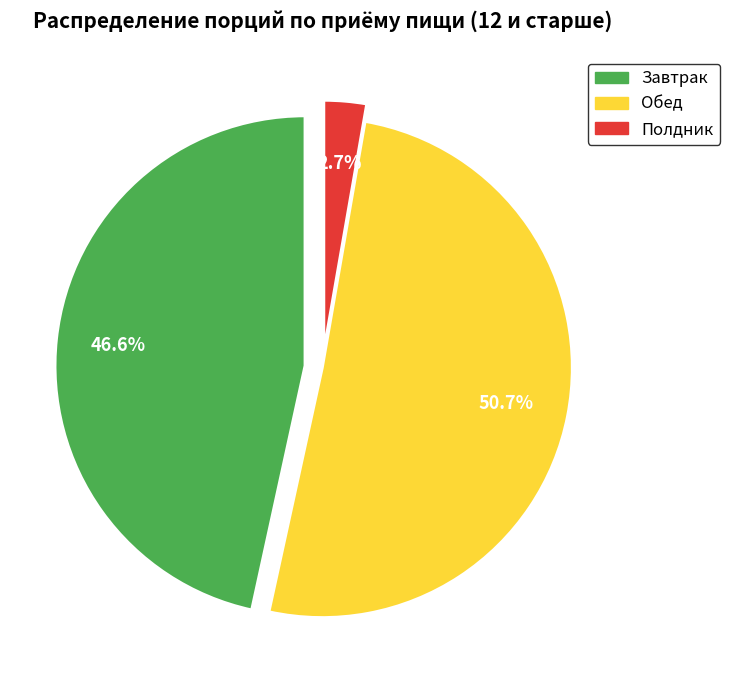

Do Завтрак and Полдник together represent more than half of the pie?

No